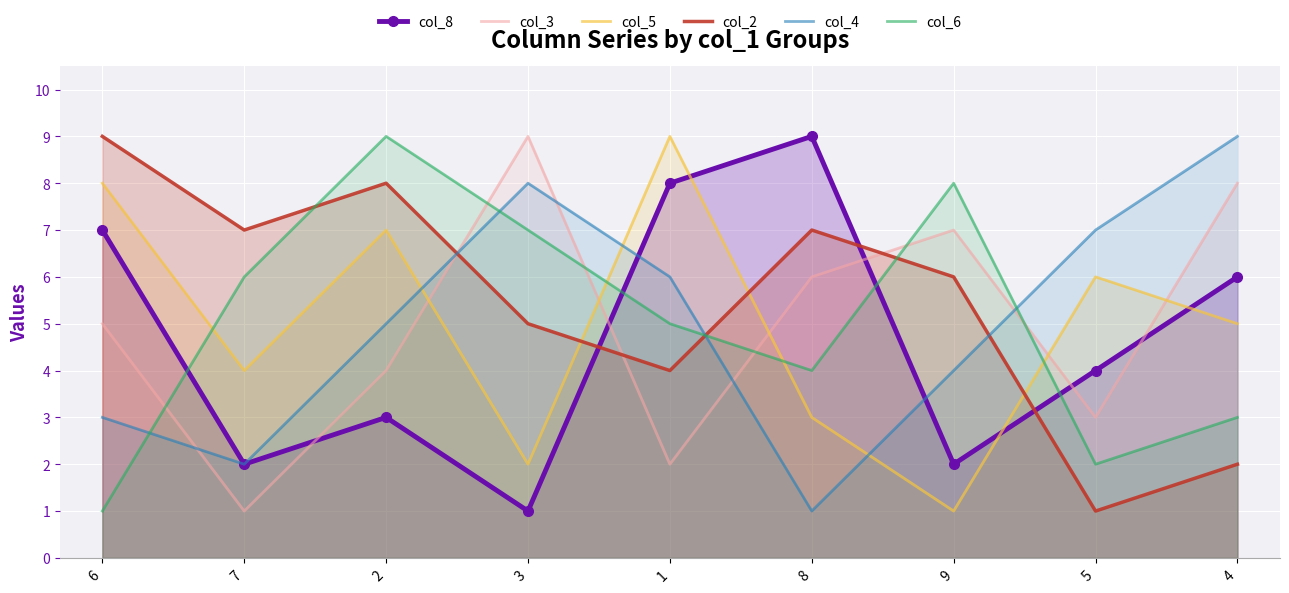

The col_2 series shows 7 at 7. True or false?

True